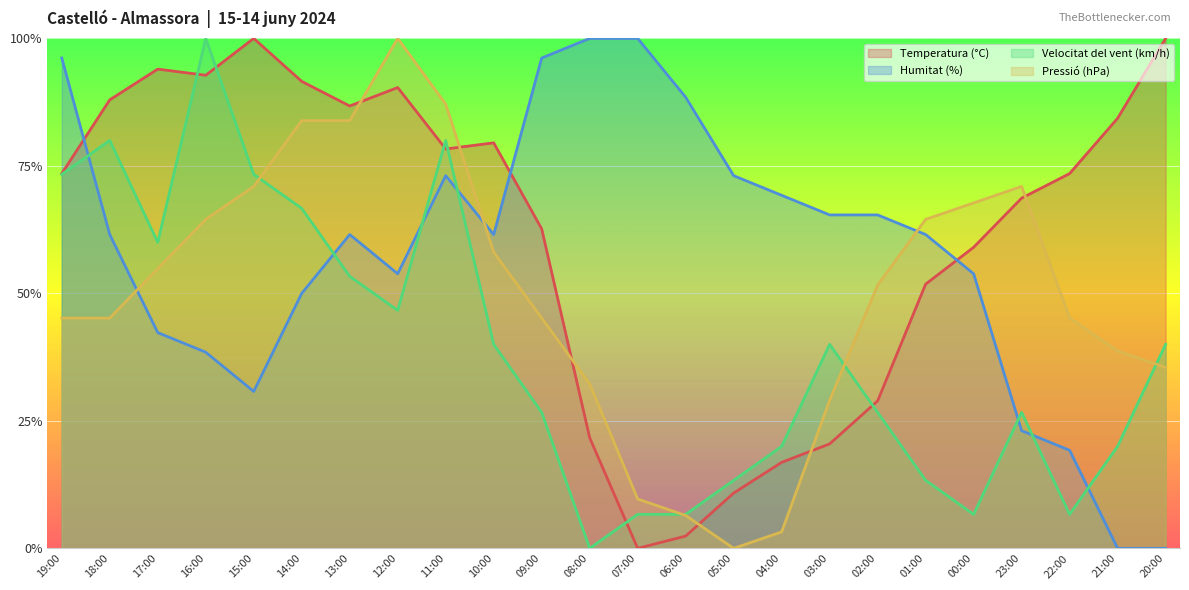

Which category has the highest value in the Pressió (hPa) series?

12:00